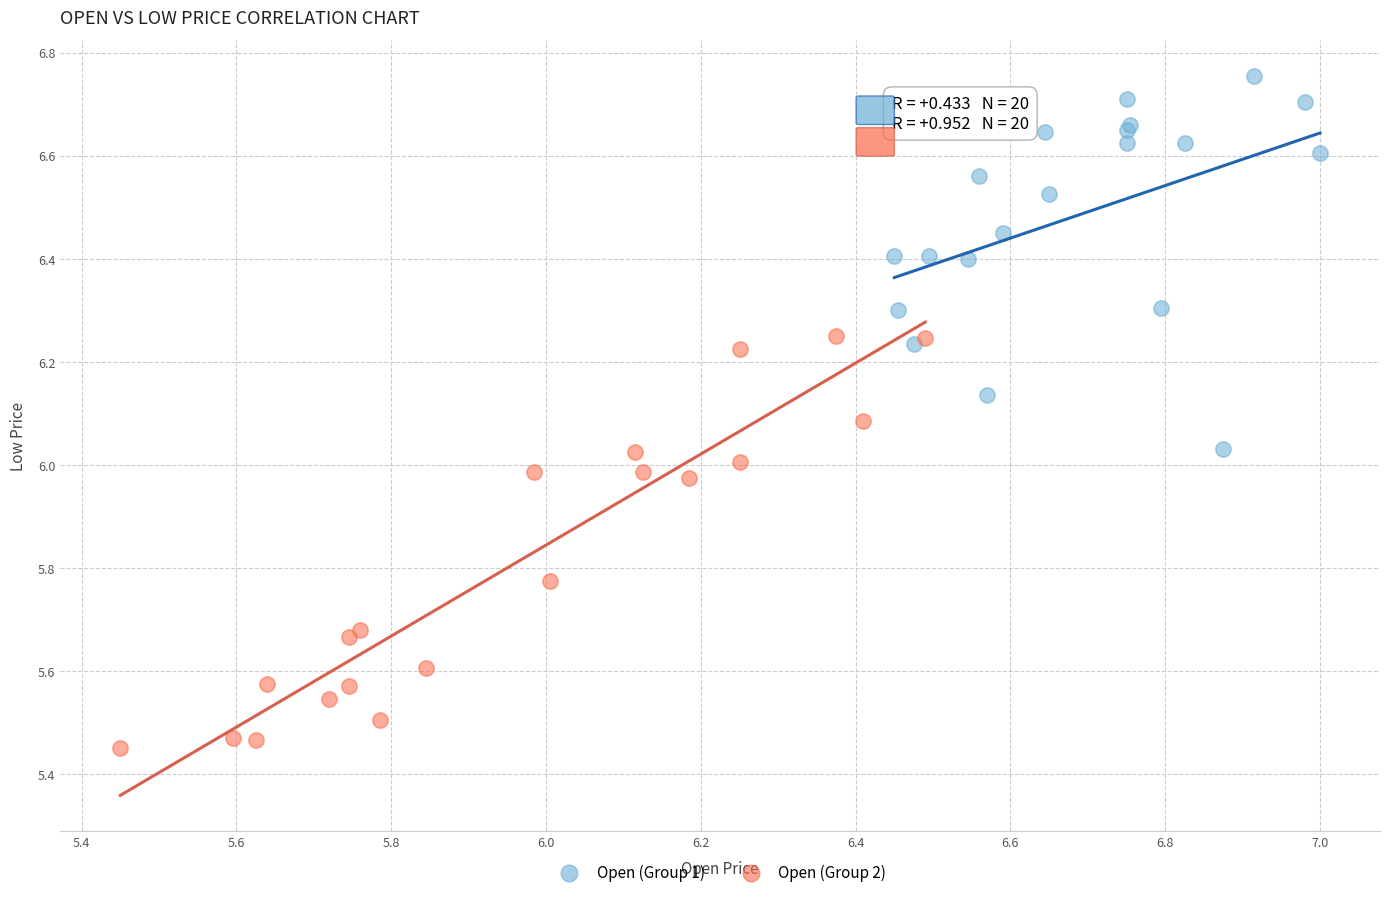

Which series reaches the maximum Y coordinate?

Open (Group 1)